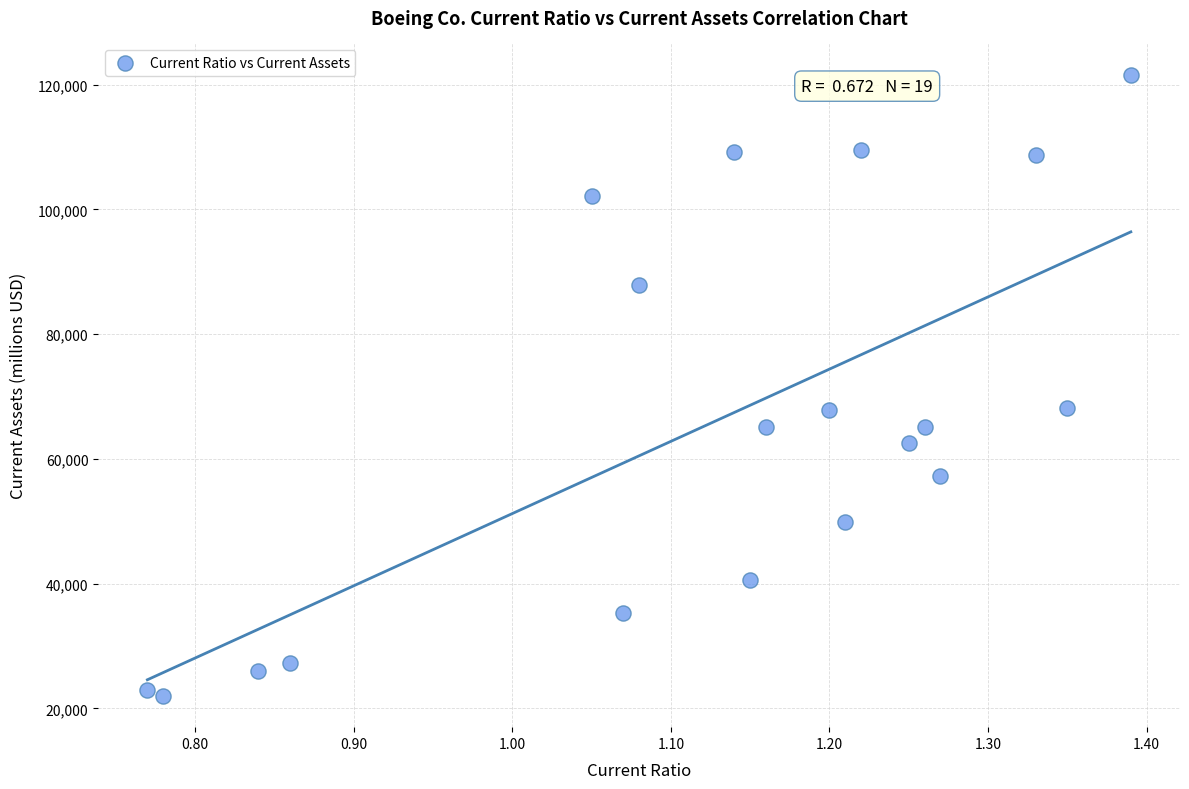

What is the range of Y values (max minus min)?

99674